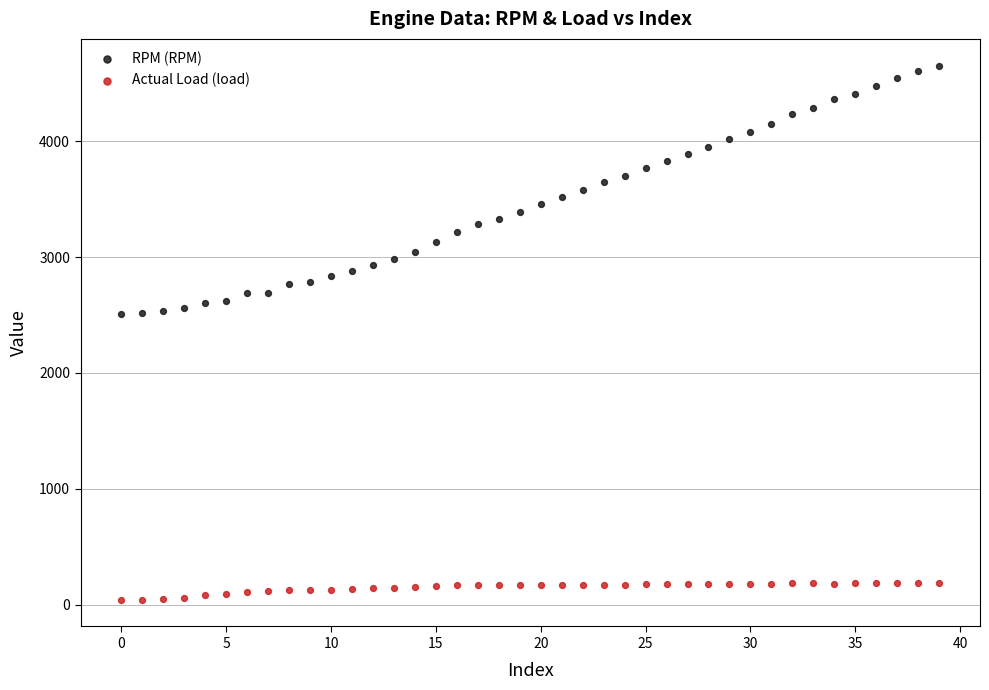

Which series contains the lowest Y value?

Actual Load (load)